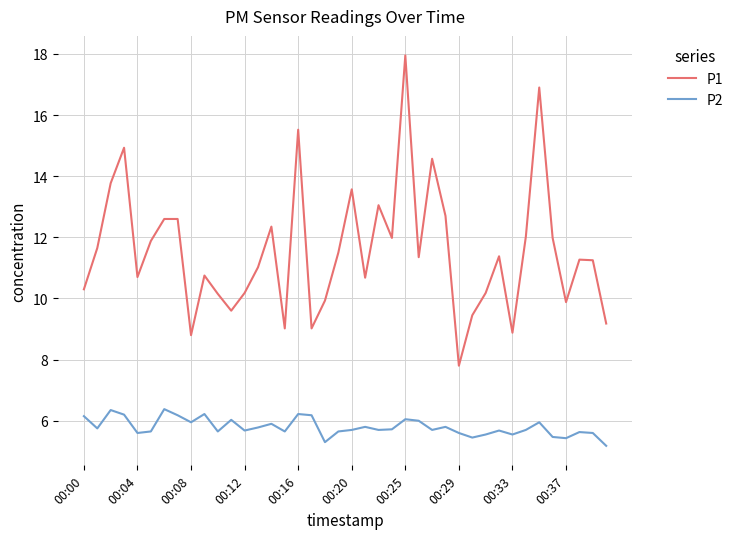

Which series has the largest range (max minus min)?

P1